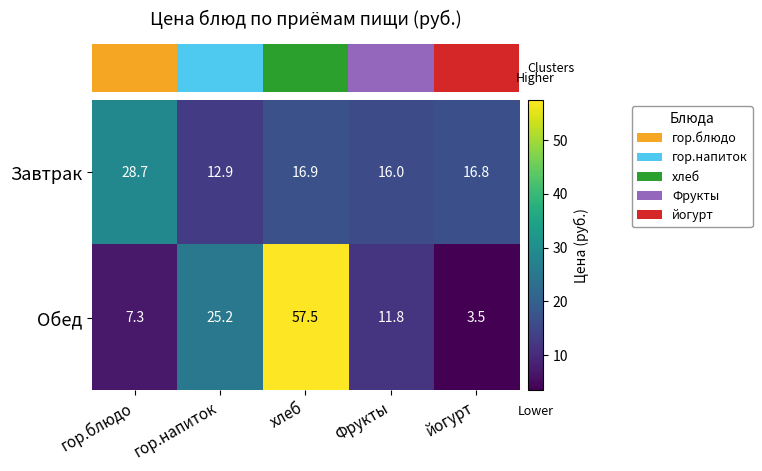

List the series in order of their peak value, lowest first.

Завтрак, Обед